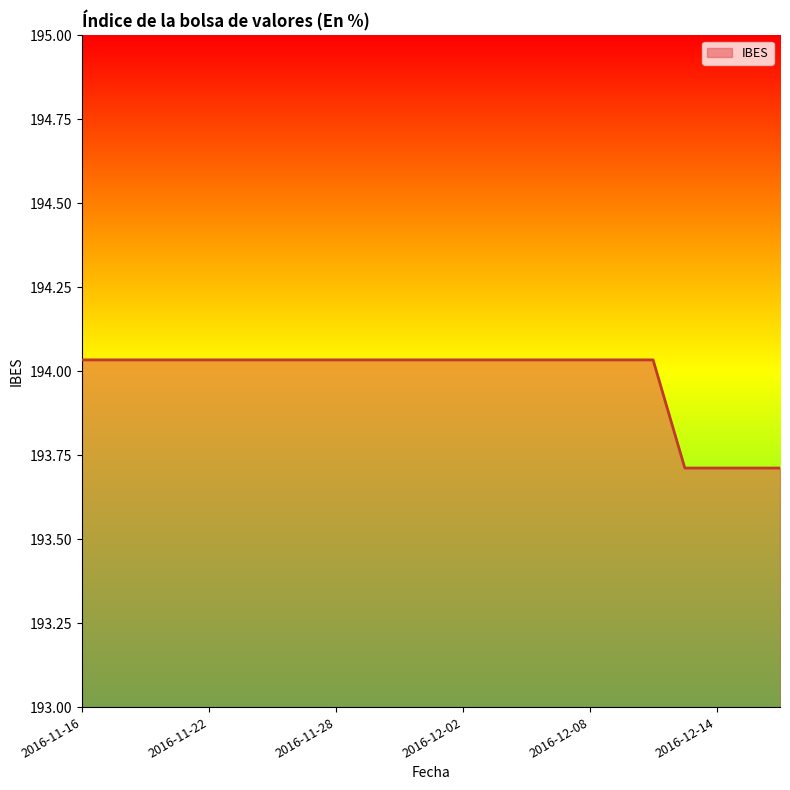

What is the difference between the maximum and minimum values?

0.3